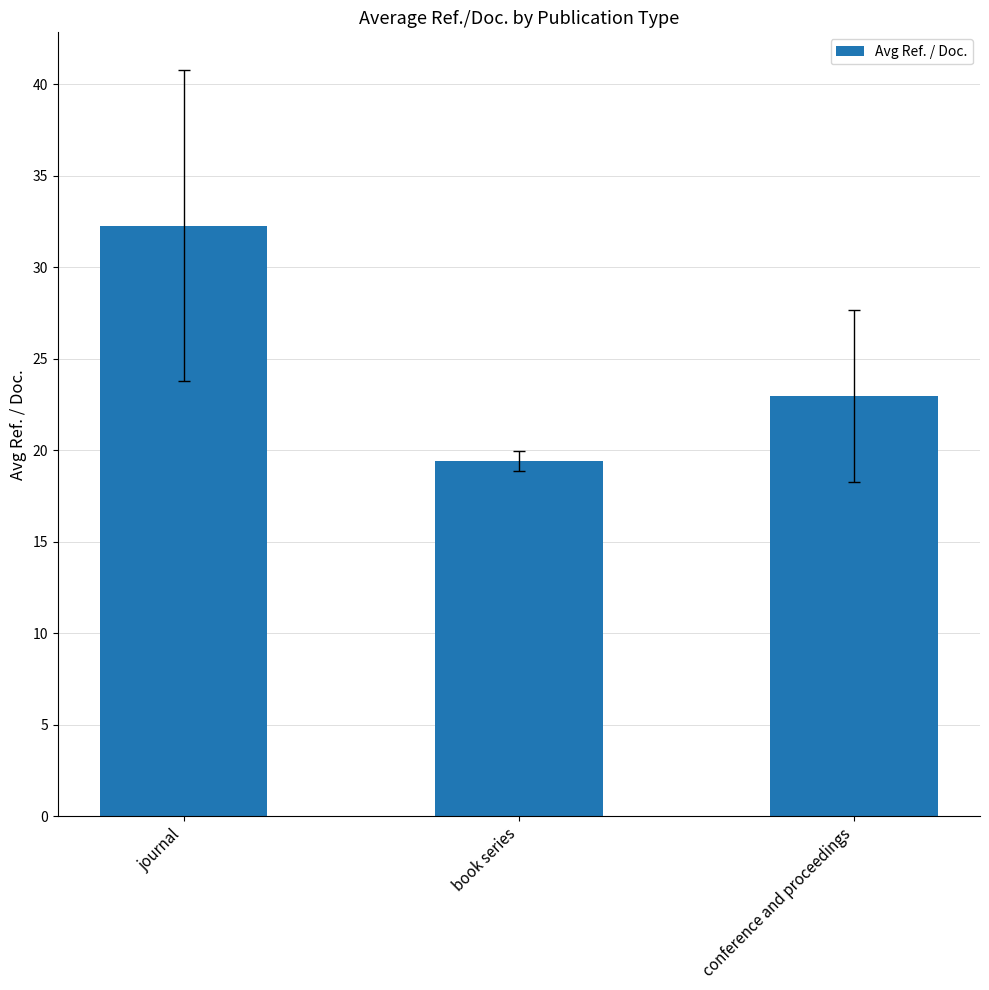

At which label does the data first exceed 22?

journal